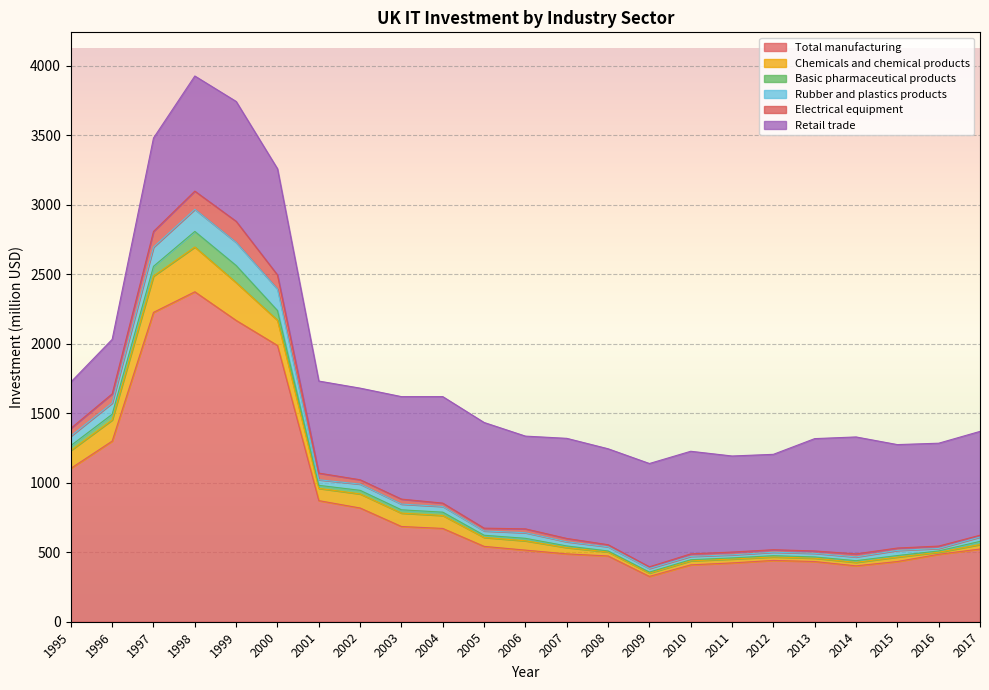

At which label does Total manufacturing reach its peak?

1998